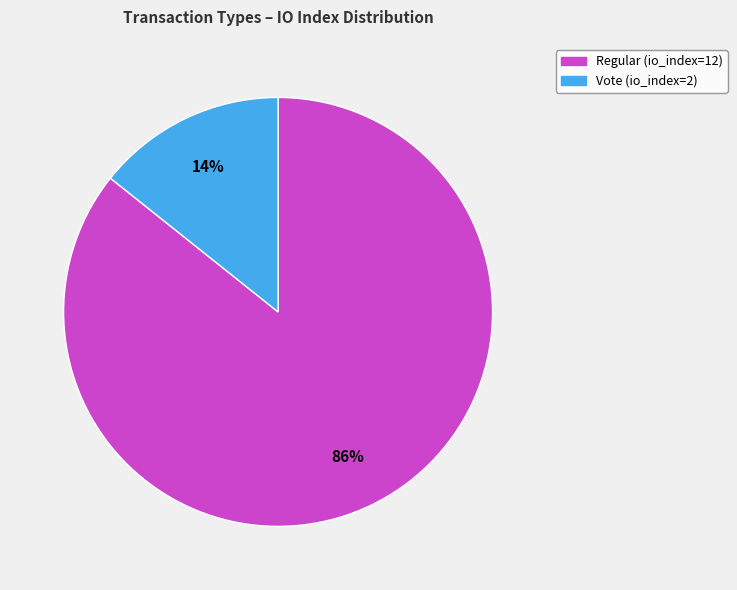

To the nearest percent, what is the combined percentage of Vote (io_index=2) and Regular (io_index=12)?

100%